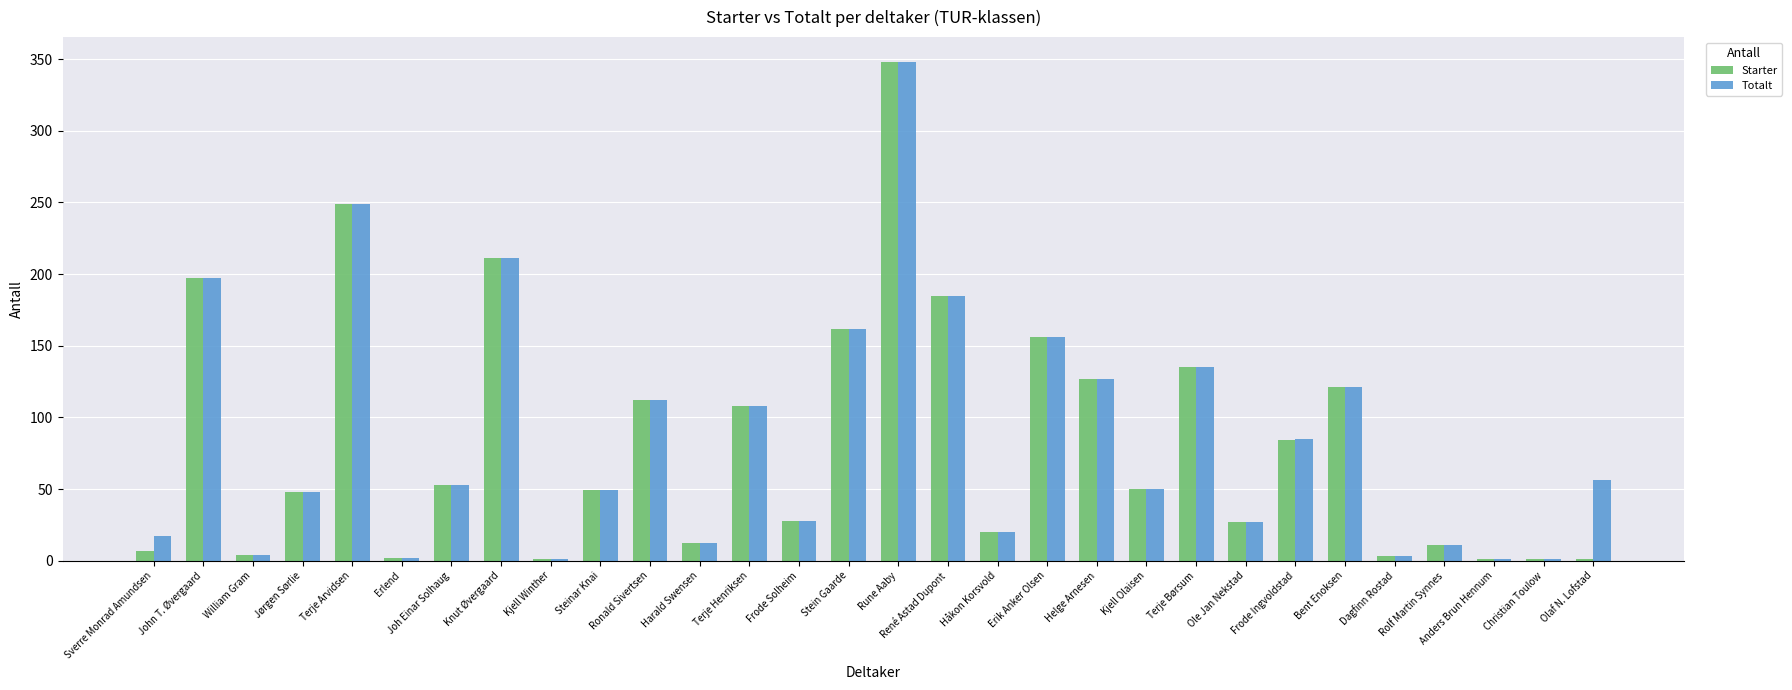

Where does the Starter series first go above 50?

John T. Øvergaard